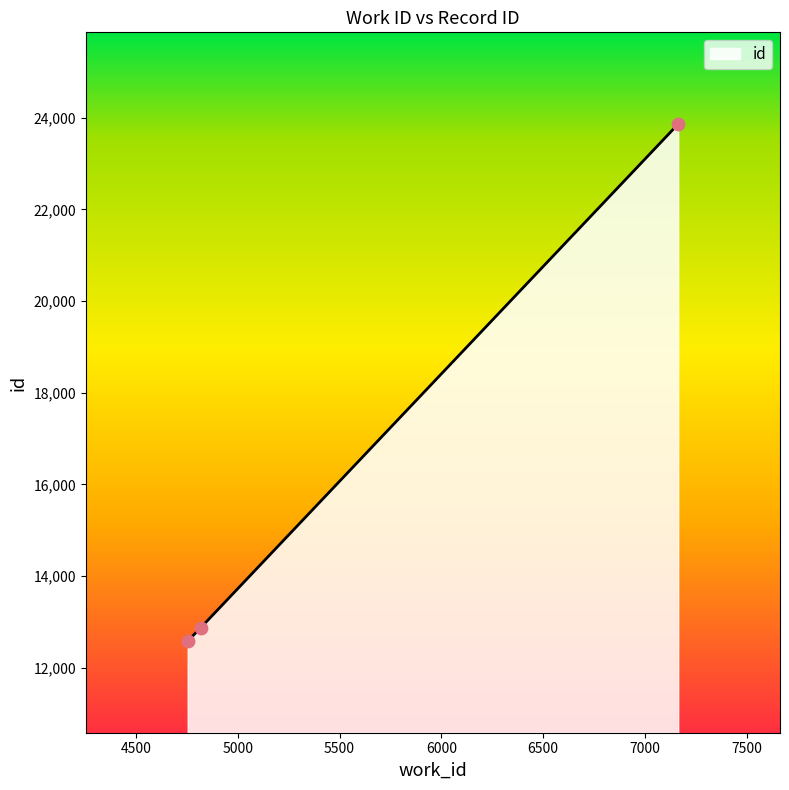

What is the greatest value displayed?

23860